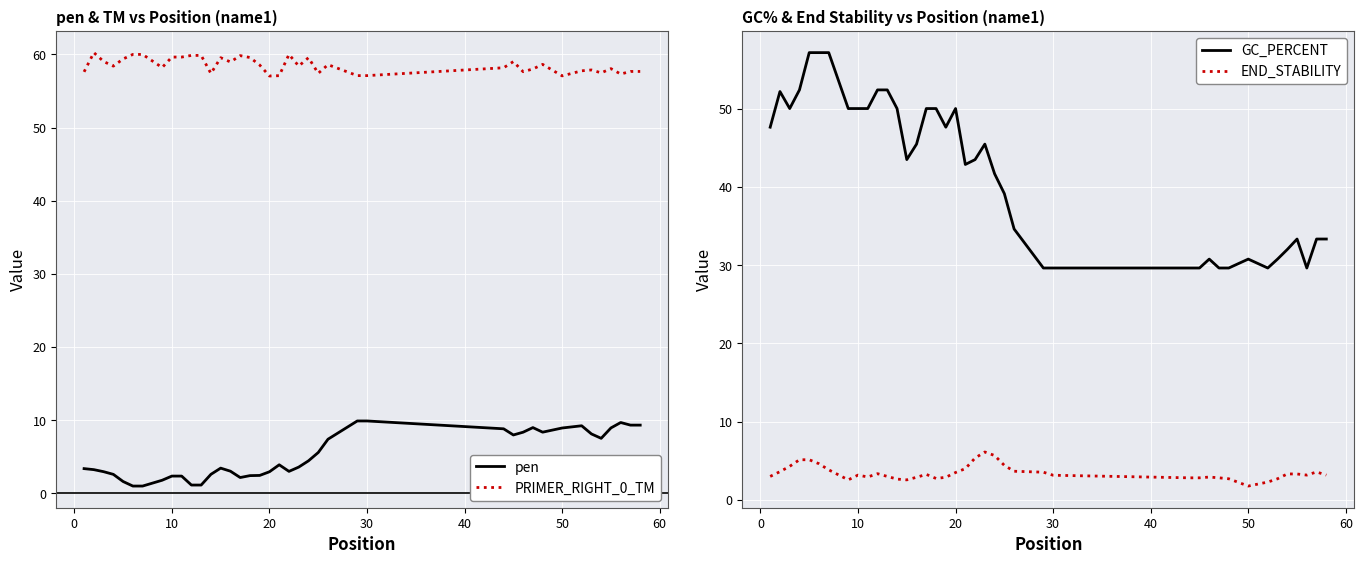

True or false: pen and PRIMER_RIGHT_0_TM cross at least once.

False